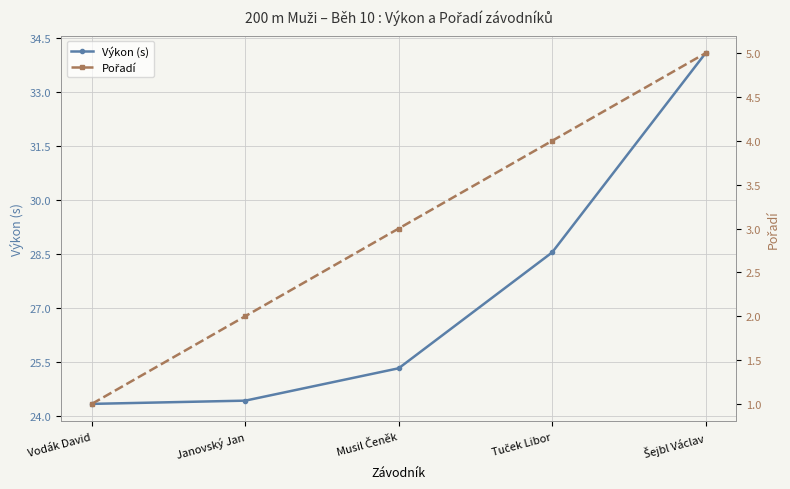

Where is Výkon (s) nearest to the value 29?

Tuček Libor